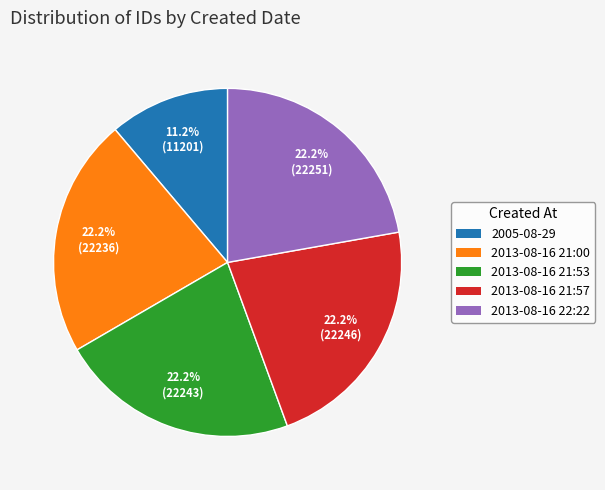

What percentage is the 2013-08-16 21:57 slice, to the nearest percent?

22%